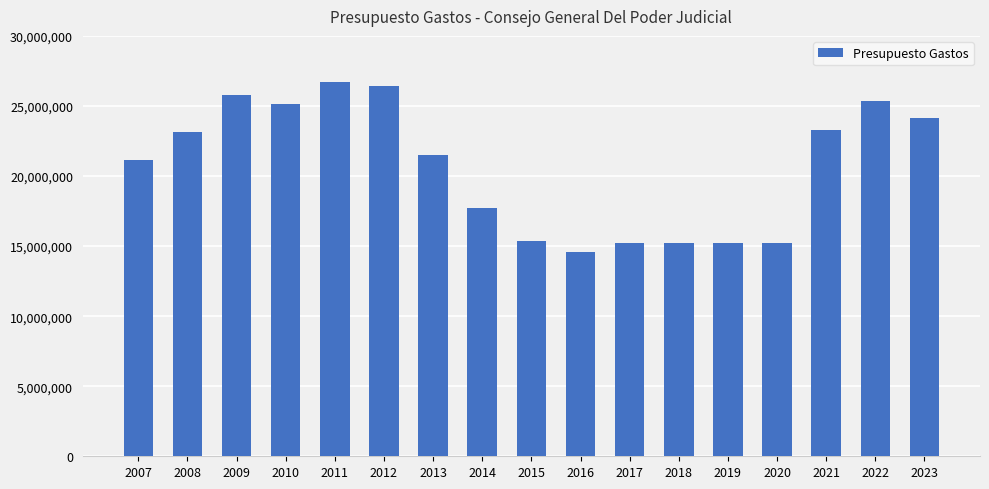

Does the chart contain any negative values?

No